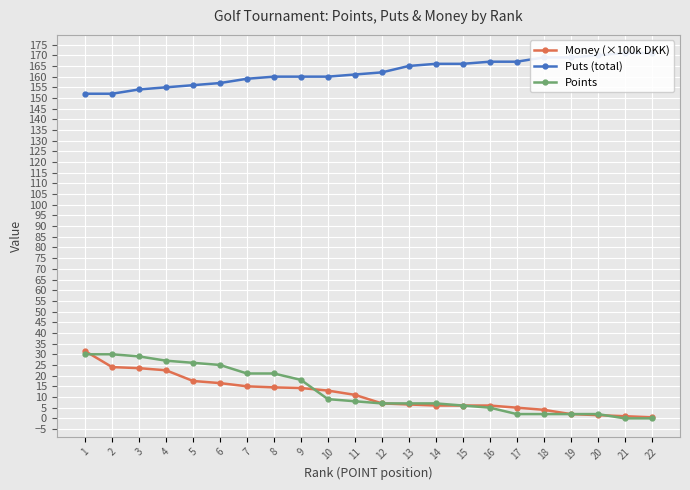

True or false: Puts (total) has more than 1 interior local peaks.

False